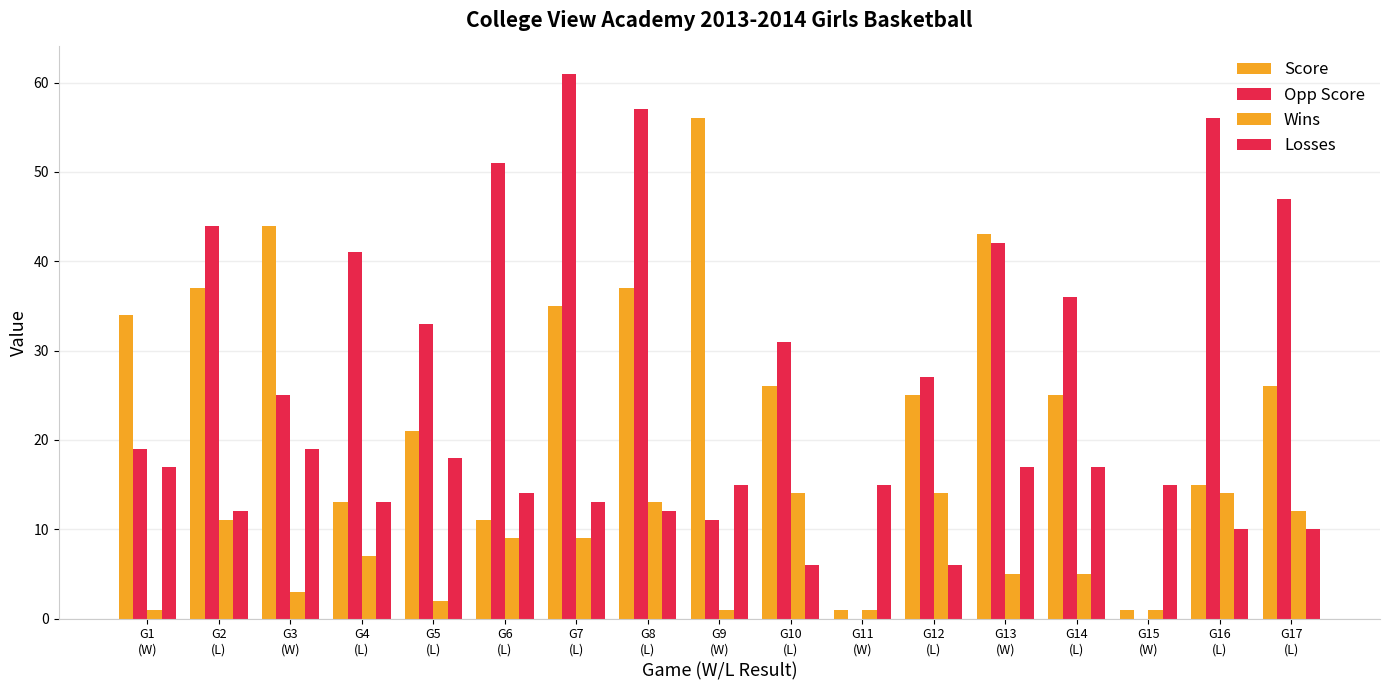

How many groups of bars are there?

17